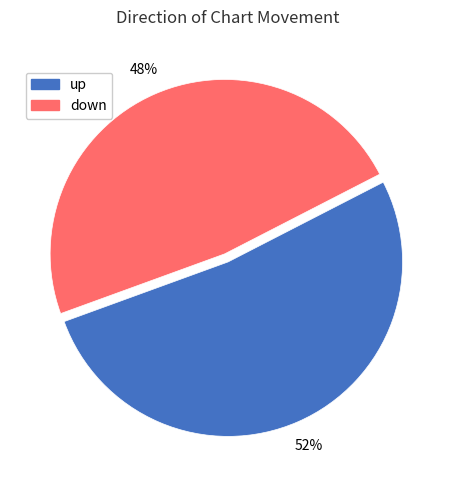

How many slices are in this pie chart?

2